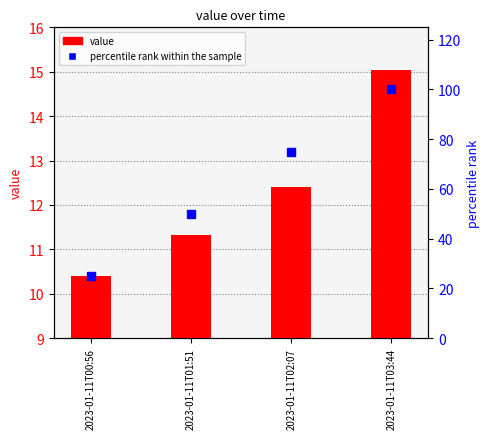

How many values in the percentile rank within the sample series are below 75?

2